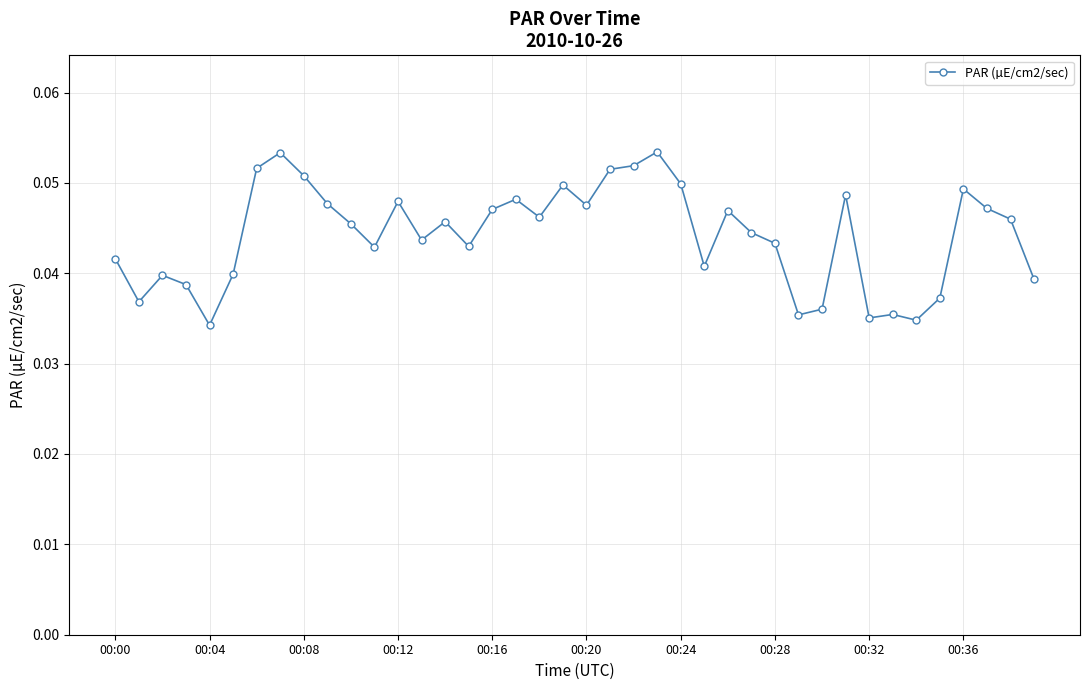

How many values are between 0 and 1?

40